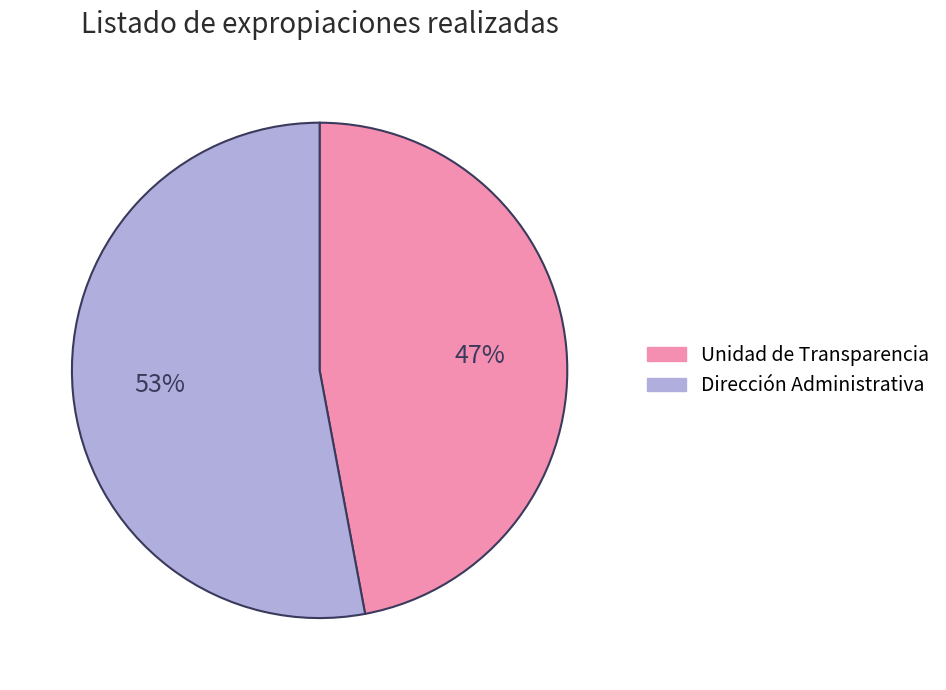

What is the smallest slice in the pie chart?

Unidad de Transparencia